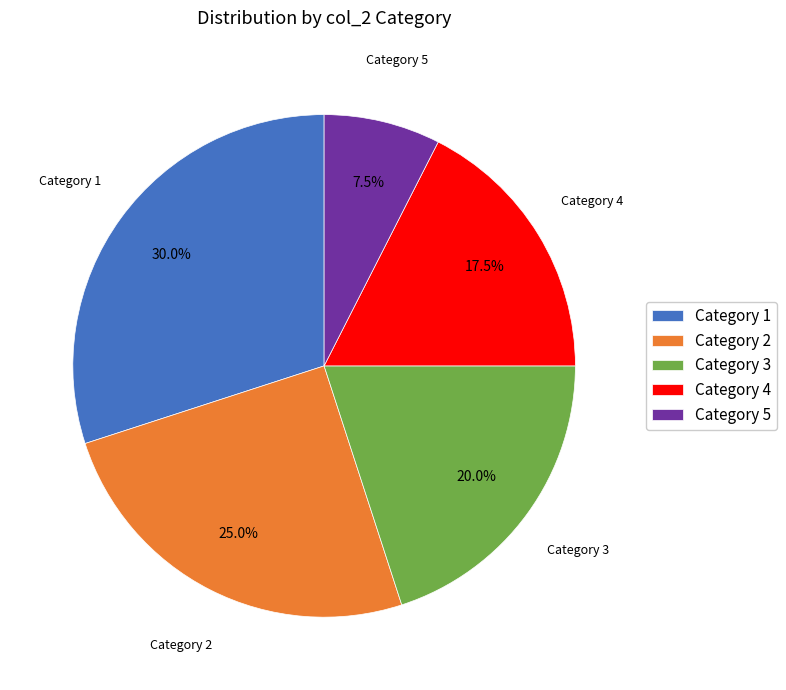

Approximately how many times larger is the value at Category 2 compared to Category 5?

3.3